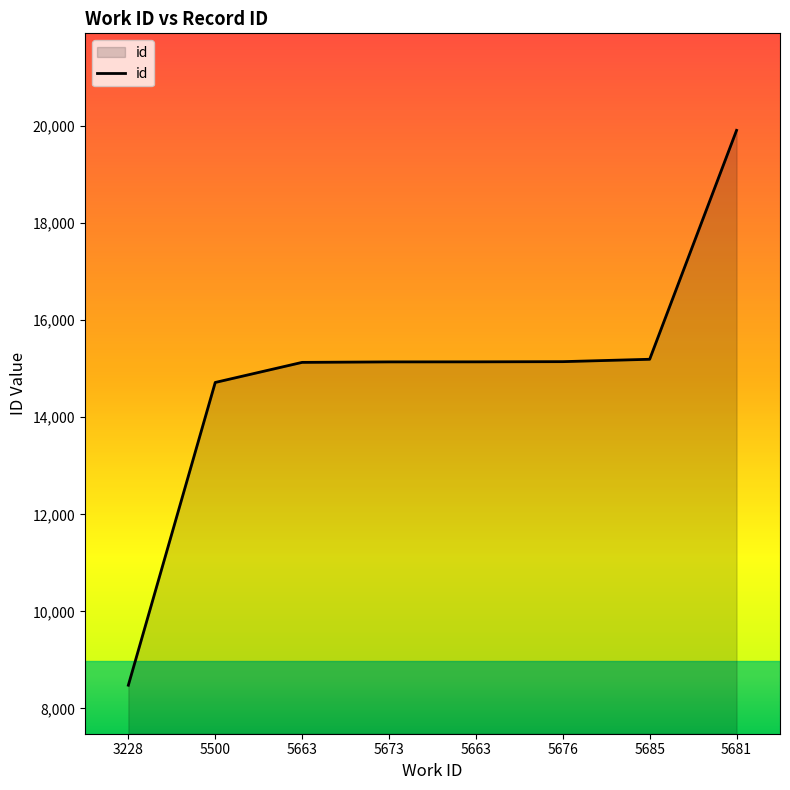

Count the number of categories in the chart.

8